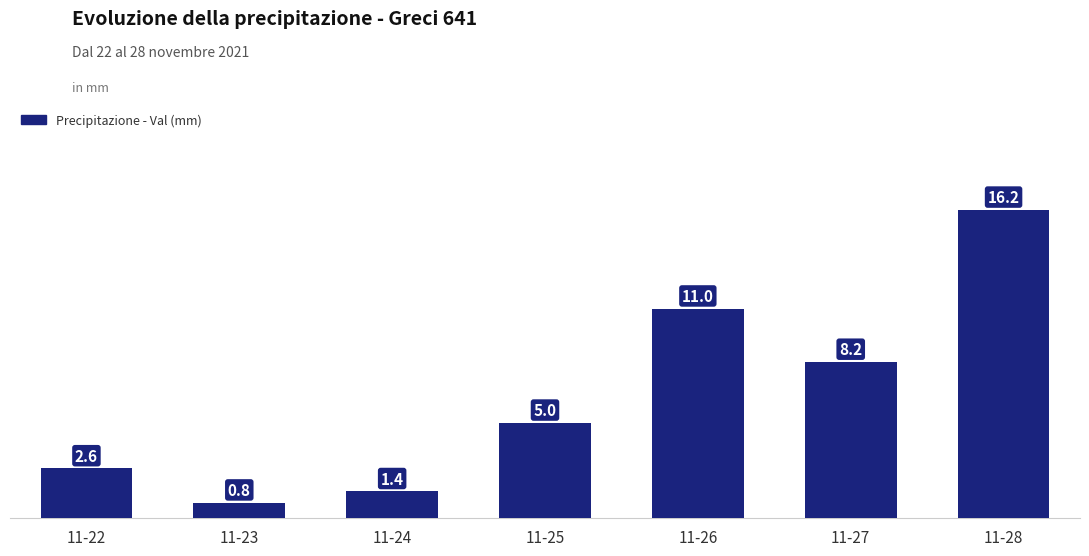

What is the maximum value shown in the chart?

16.2